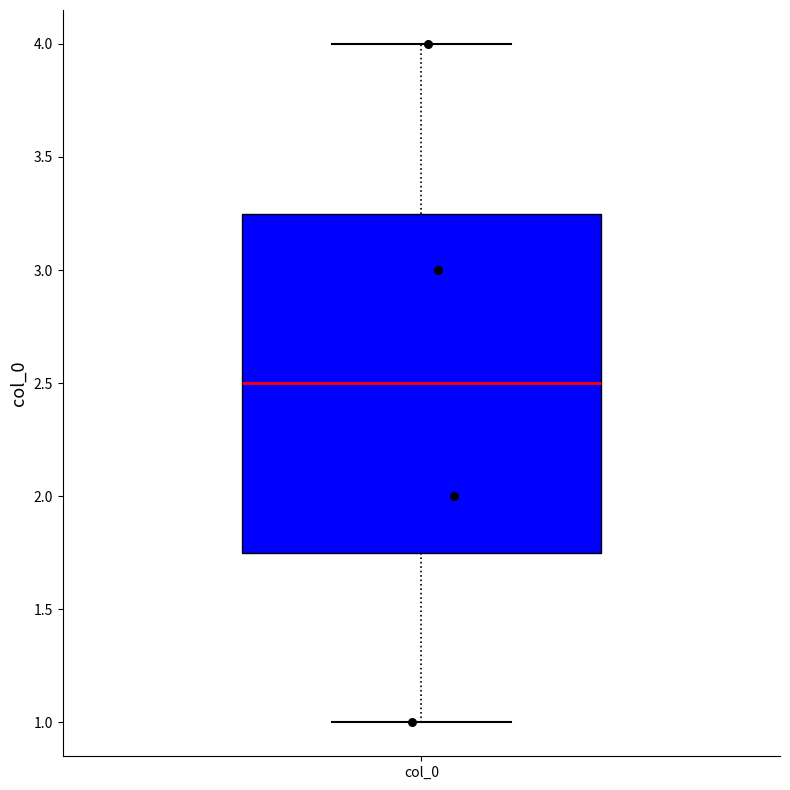

Read this box plot against the y-axis: the position of the median line, the range covered by the box, and the ends of both whiskers. The values are not printed on the chart, so give them approximately, as read against the axis.

median 2.50, box 1.75 to 3.25, whiskers 1.00 to 4.00